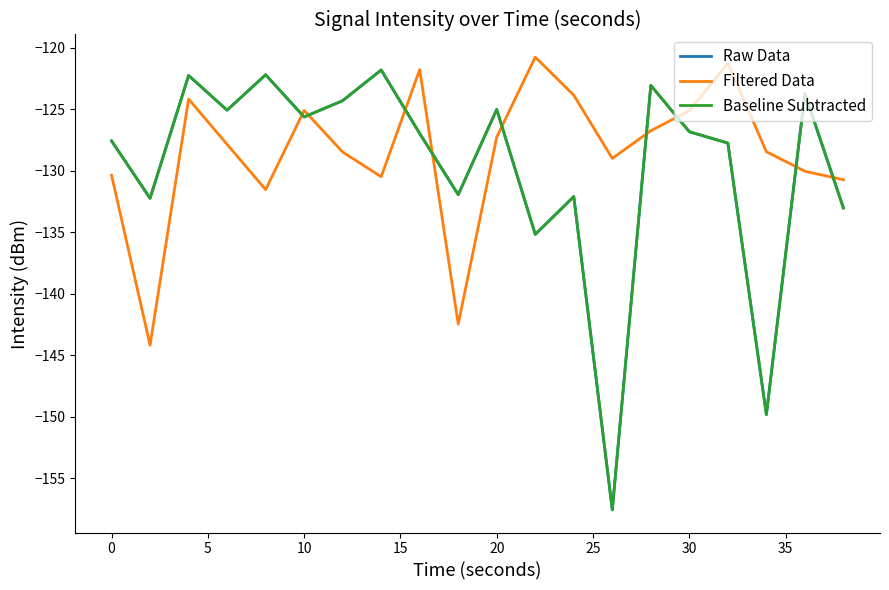

Is this an area chart (filled region under the line)?

No